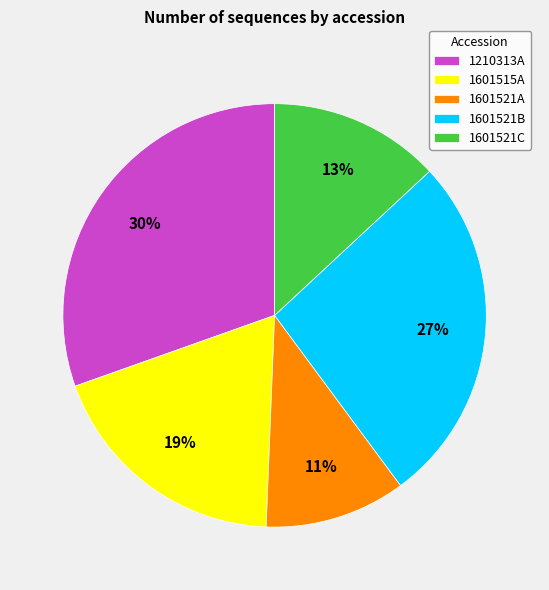

How many segments does this pie chart have?

5